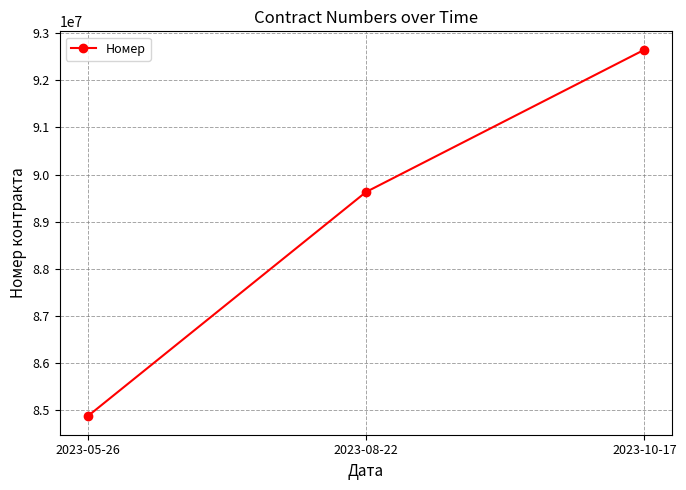

What is the change in value from 2023-05-26 to 2023-10-17?

+7773193